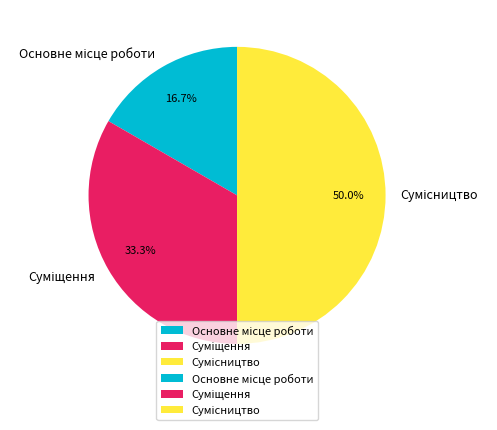

How many segments does this pie chart have?

3